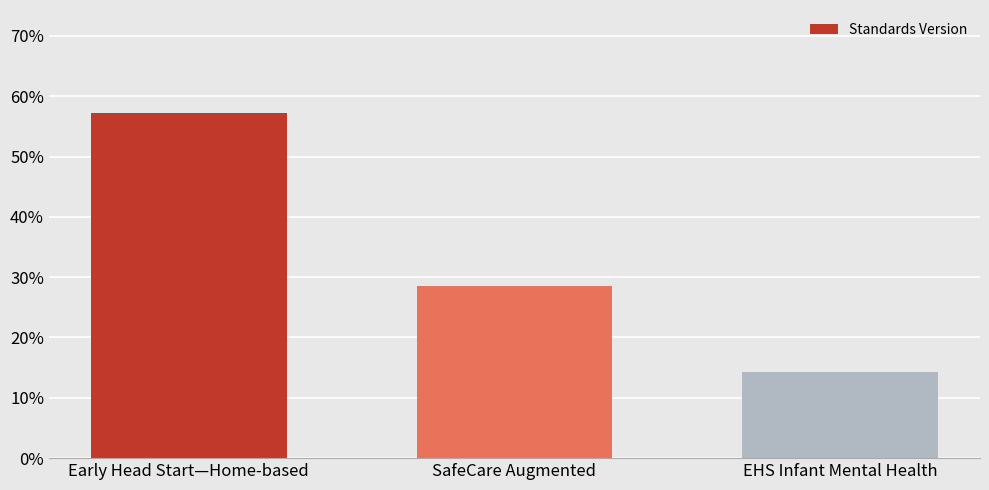

What is the average value?

0.3